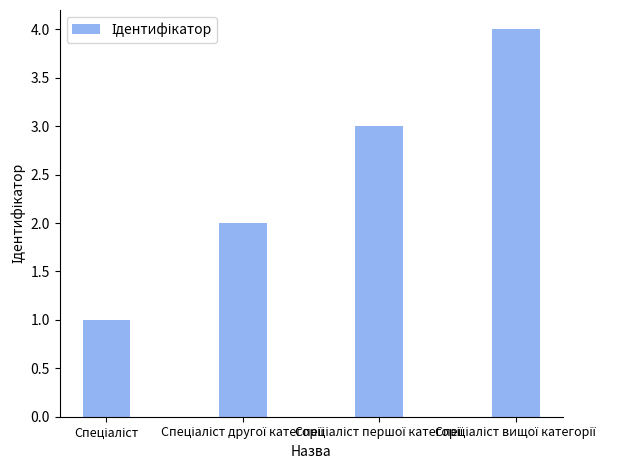

What is the sum of all values?

10